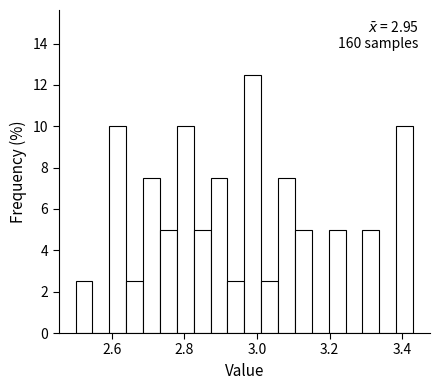

Around what value on the x-axis is the tallest bar? Give the approximate position of its centre, as read against the axis.

2.98